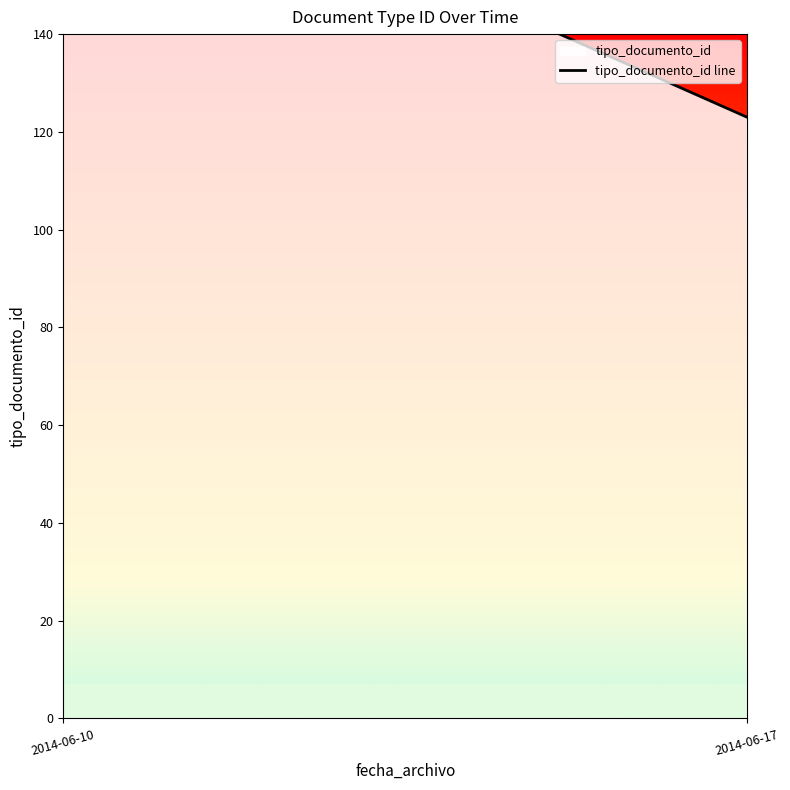

How many lines are shown in the chart?

1